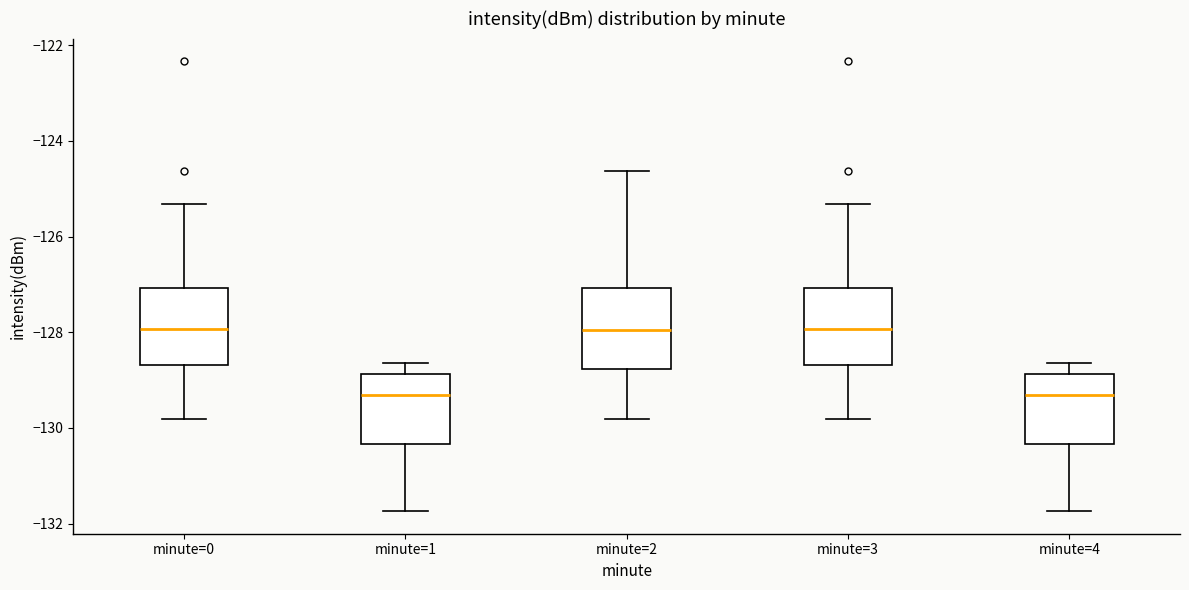

Reading left to right, read every box against the y-axis: the position of its median line, the range the box covers, and the ends of its whiskers. The values are not printed on the chart, so give them approximately, as read against the axis.

minute=0: median -128.0, box -128.6 to -127.0, whiskers -129.8 to -125.4
minute=1: median -129.4, box -130.4 to -128.8, whiskers -131.8 to -128.6
minute=2: median -128.0, box -128.8 to -127.0, whiskers -129.8 to -124.6
minute=3: median -128.0, box -128.6 to -127.0, whiskers -129.8 to -125.4
minute=4: median -129.4, box -130.4 to -128.8, whiskers -131.8 to -128.6